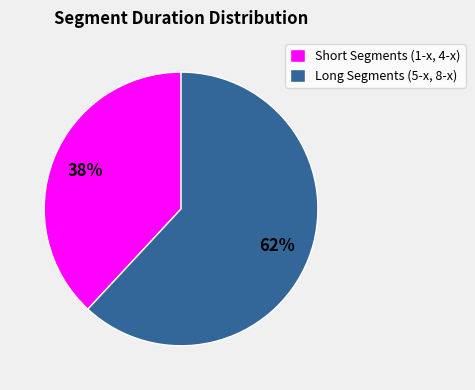

To the nearest percent, what is the difference between the largest and smallest slice percentages?

24%